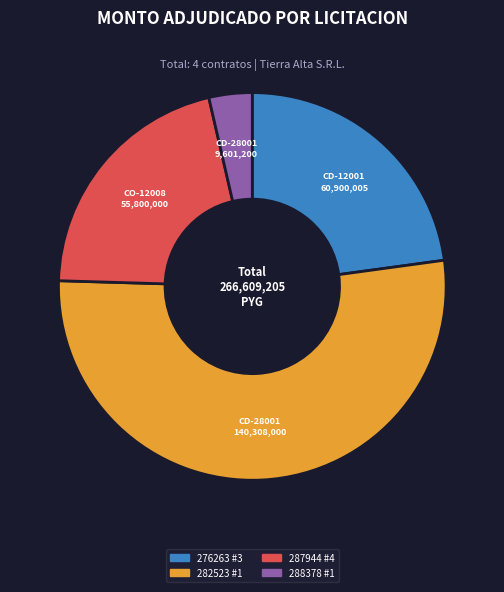

Does any single category account for the majority?

Yes